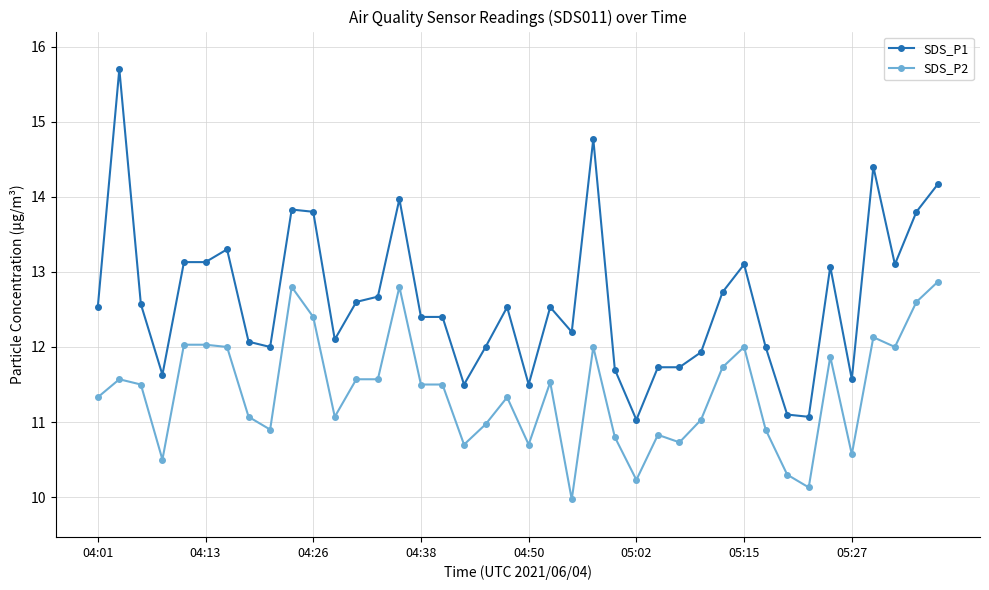

What is the value of the SDS_P1 point at the 33rd from the left?

11.1